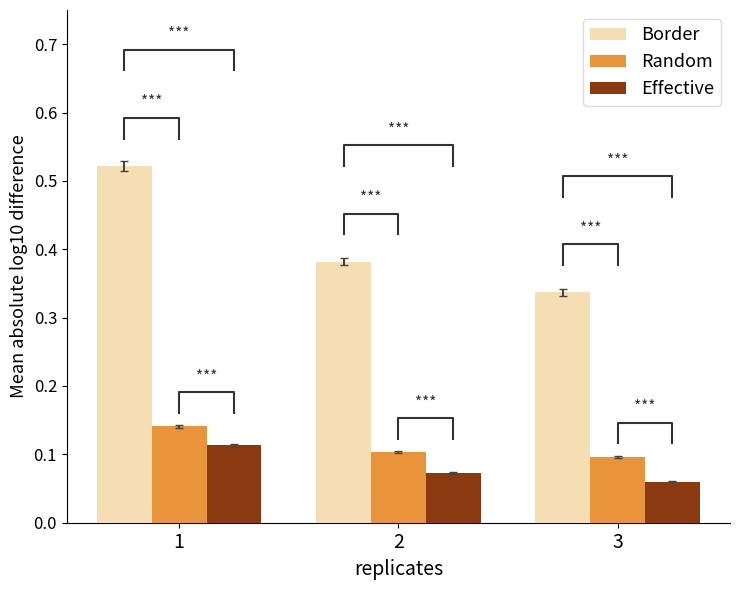

What is the value of the Effective bar at the 2nd from the left?

0.1